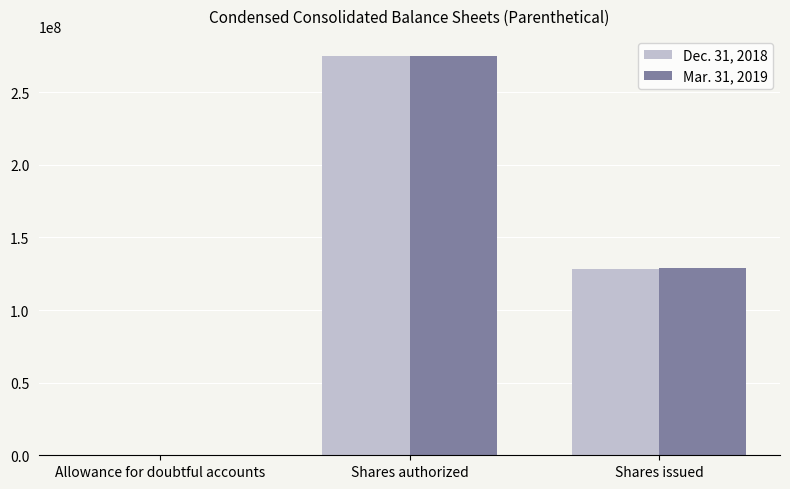

Reading left to right, extract all data points from this chart.

Dec. 31, 2018: Allowance for doubtful accounts=6855	Shares authorized=275000000	Shares issued=128333000
Mar. 31, 2019: Allowance for doubtful accounts=6855	Shares authorized=275000000	Shares issued=128647000